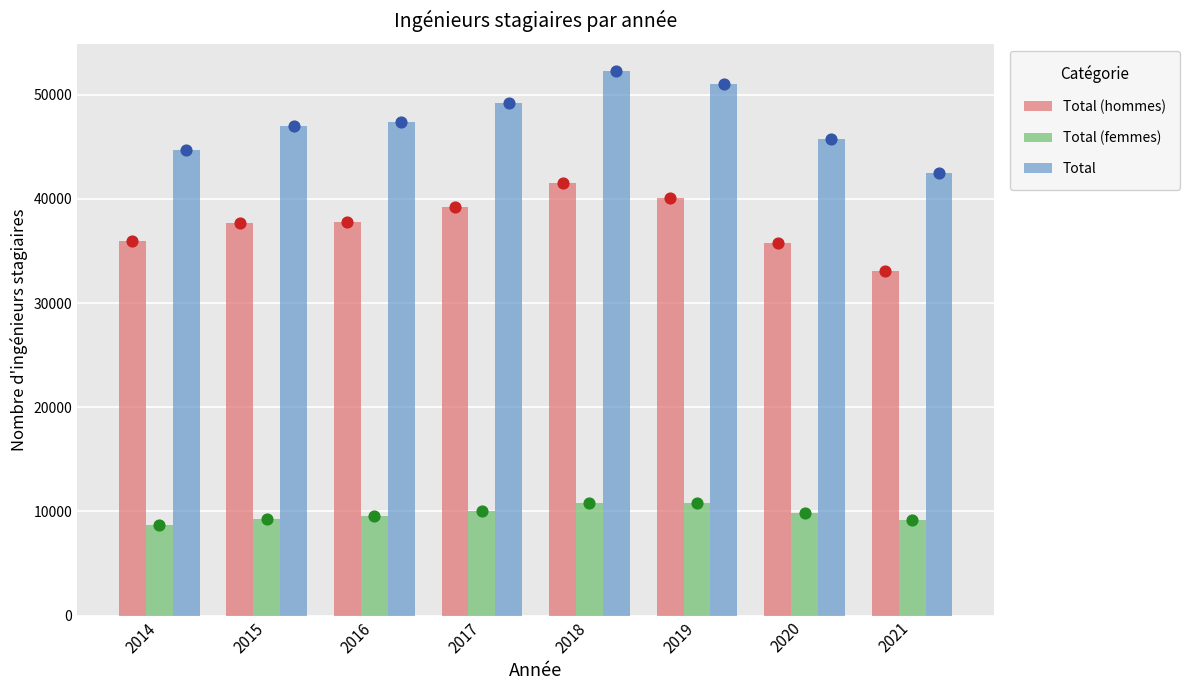

Which series reaches the minimum Y coordinate?

Total (femmes)